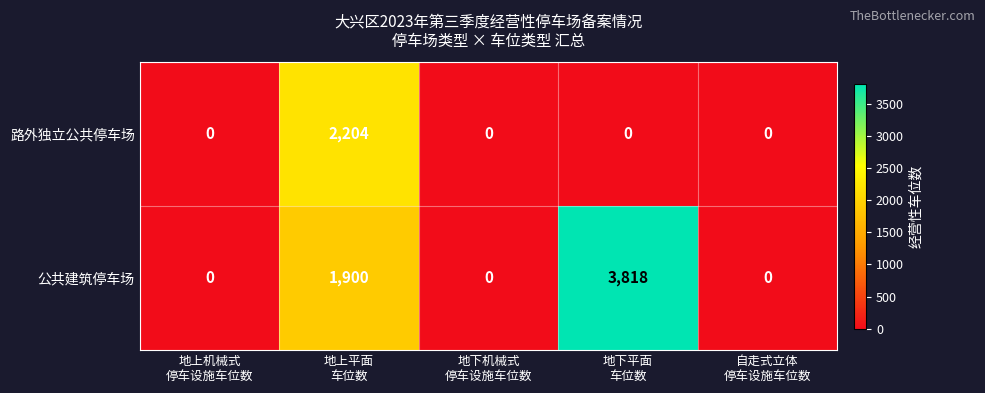

Which series has the largest range (max minus min)?

公共建筑停车场